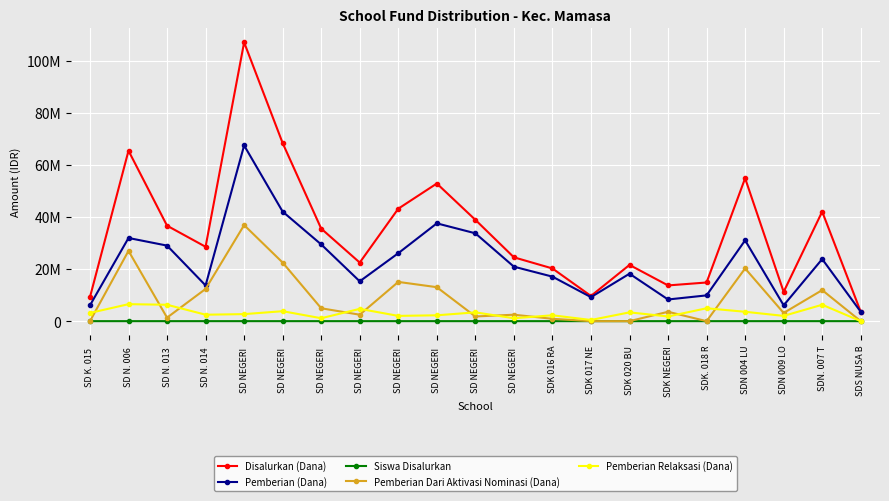

Where is Pemberian Dari Aktivasi Nominasi (Dana) nearest to the value 18450000?

SDN 004 LU